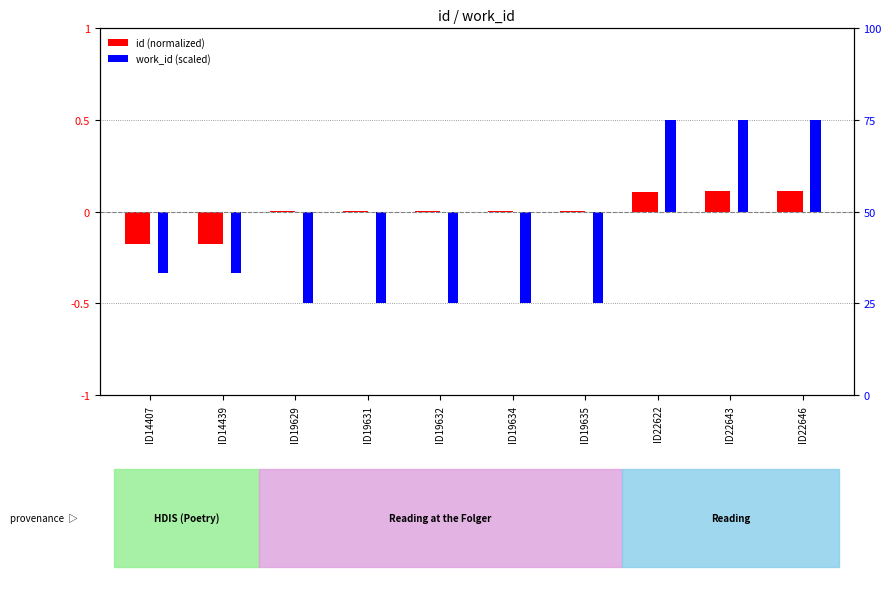

Reading left to right, what are all the values shown in this chart?

id (normalized): ID14407=-0.2	ID14439=-0.2	ID19629=0.0	ID19631=0.0	ID19632=0.0	ID19634=0.0	ID19635=0.0	ID22622=0.1	ID22643=0.1	ID22646=0.1
work_id (scaled): ID14407=-0.3	ID14439=-0.3	ID19629=-0.5	ID19631=-0.5	ID19632=-0.5	ID19634=-0.5	ID19635=-0.5	ID22622=0.5	ID22643=0.5	ID22646=0.5